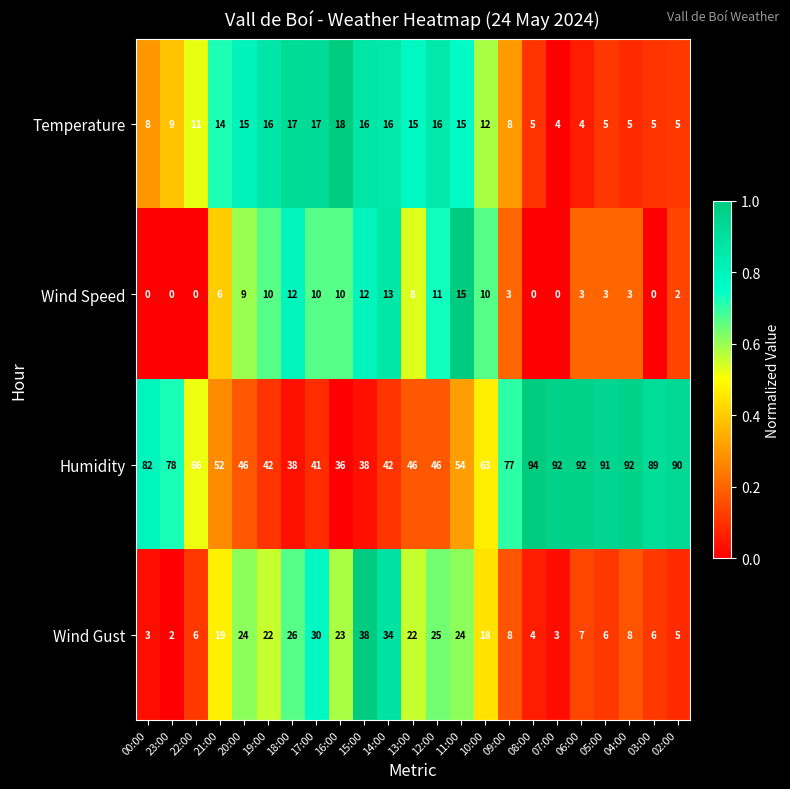

What is the difference between the maximum and minimum values in the Wind Speed series?

15